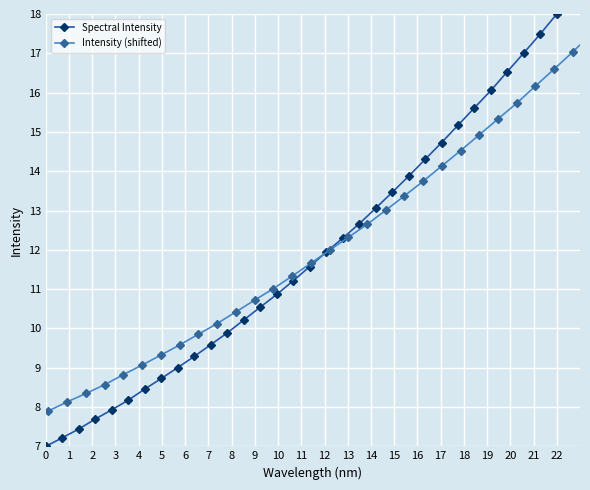

Does the chart display data point markers on the line(s)?

Yes